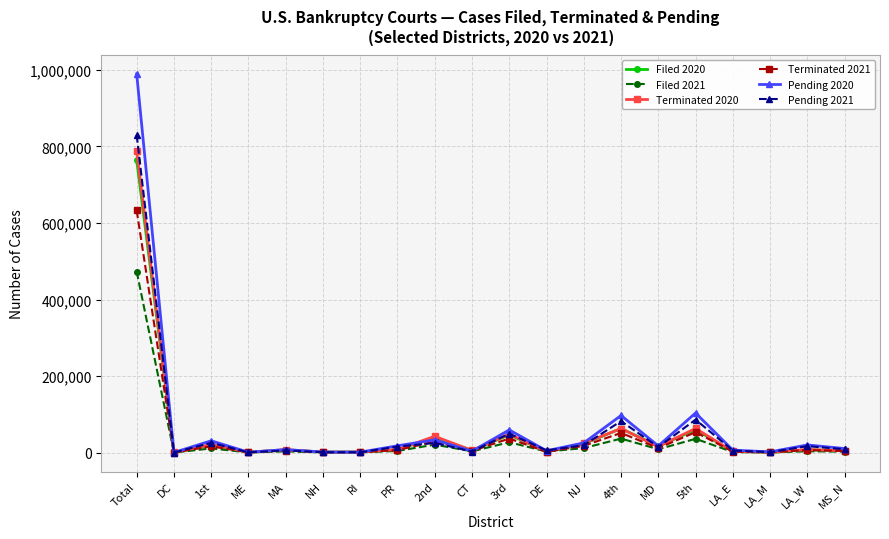

Which series has the widest spread of values?

Pending 2020